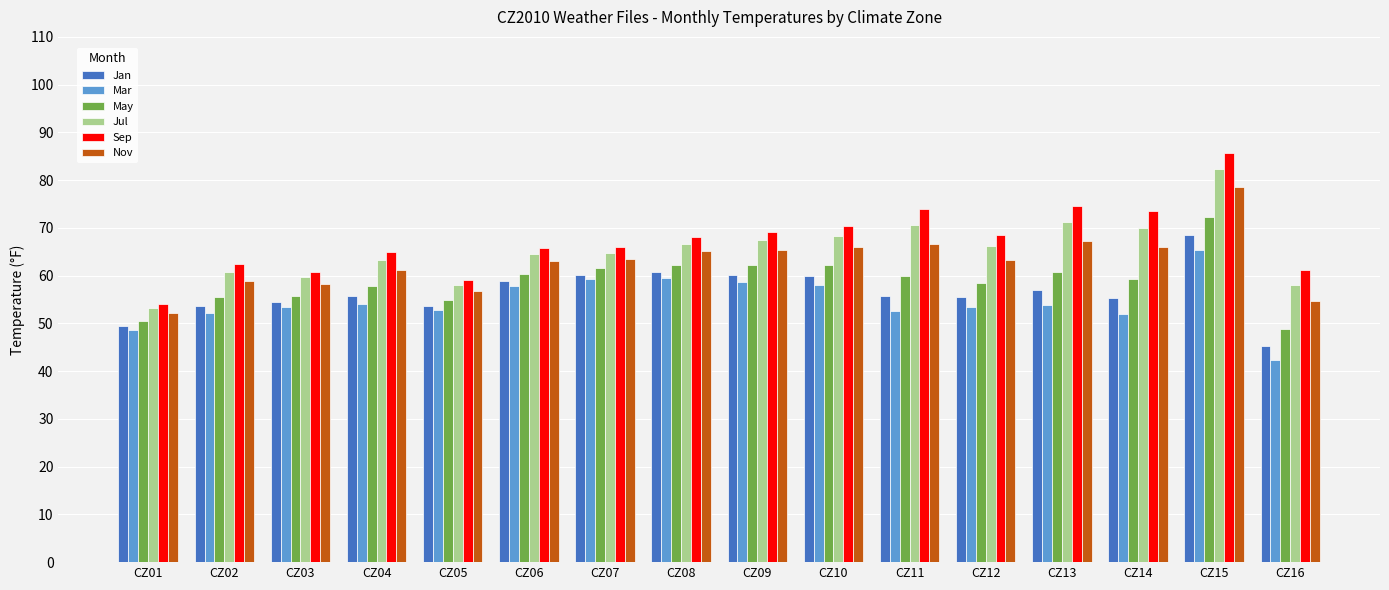

How many bars are there in total?

96